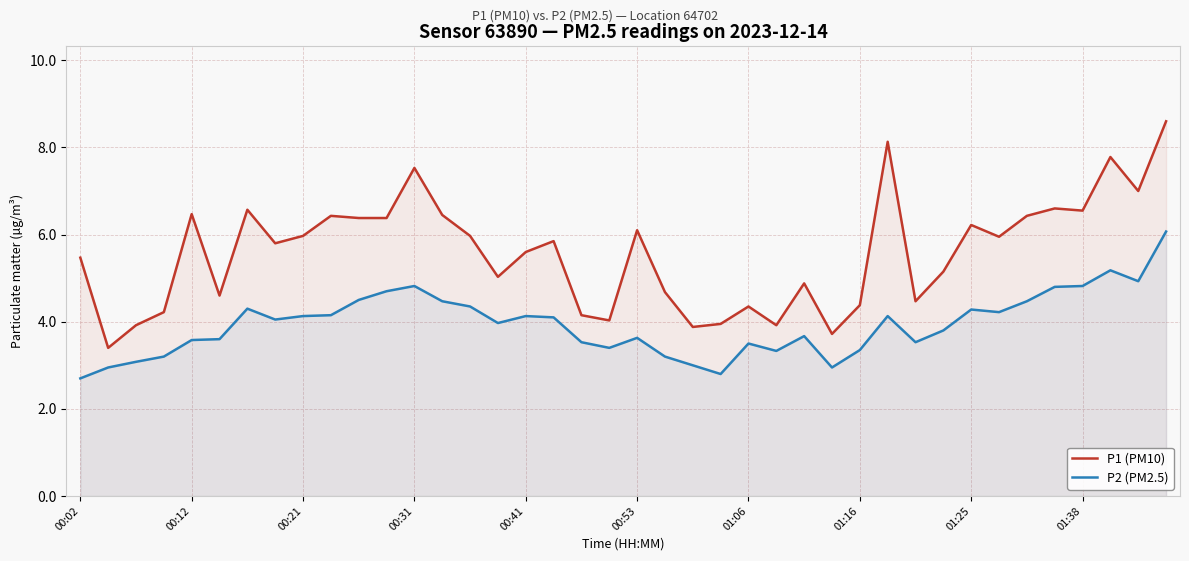

How many series are shown in this chart?

2